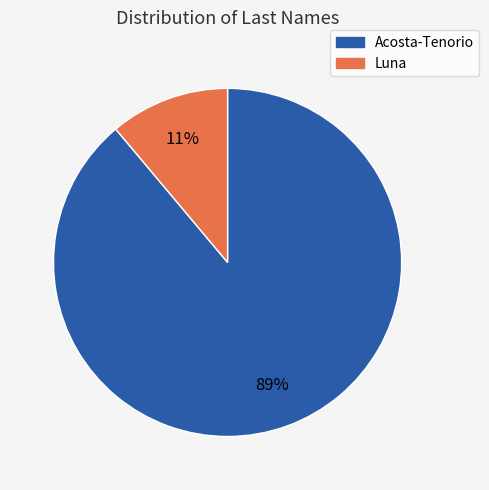

How many slices are in this pie chart?

2